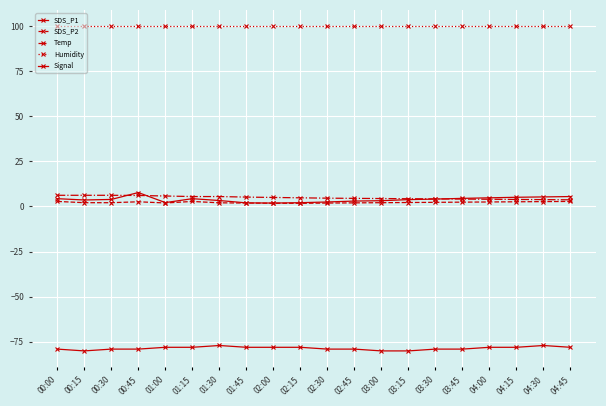

The value of SDS_P2 at 04:30 is 2.7. True or false?

True